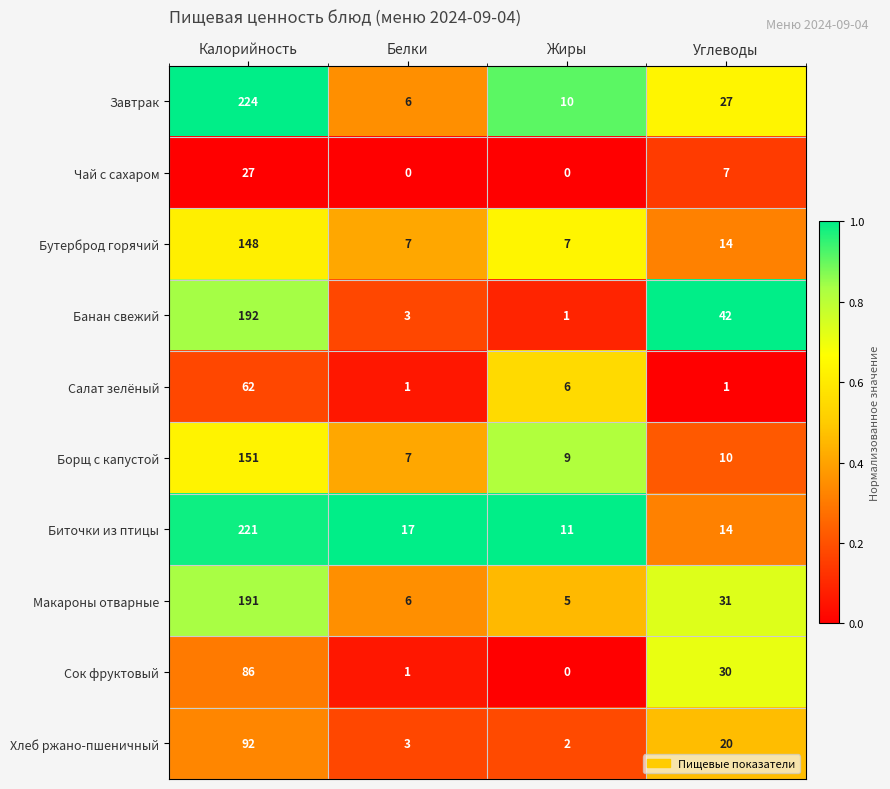

What value does the Банан свежий series have at Калорийность, to the nearest 10?

190